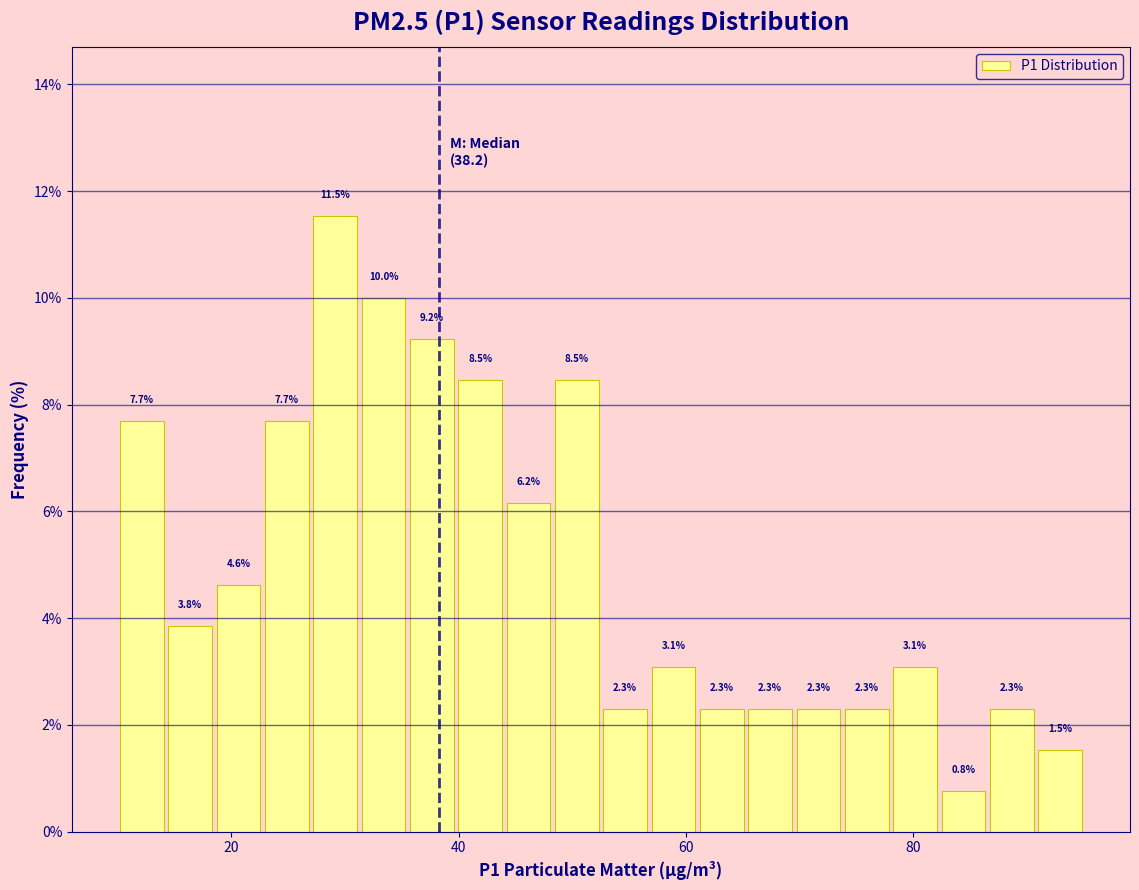

Read against the x-axis, roughly where is the centre of the tallest bar?

30